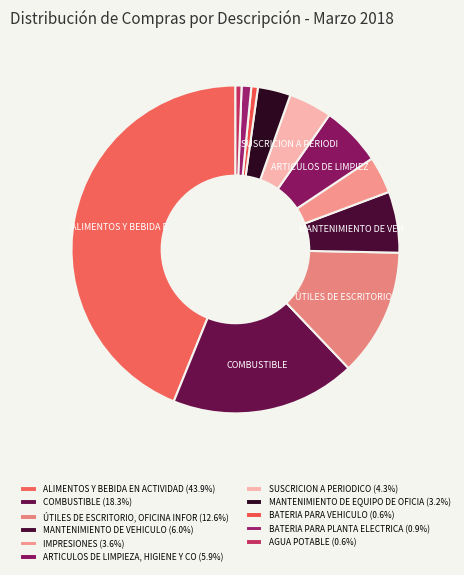

How many slices are in this pie chart?

11